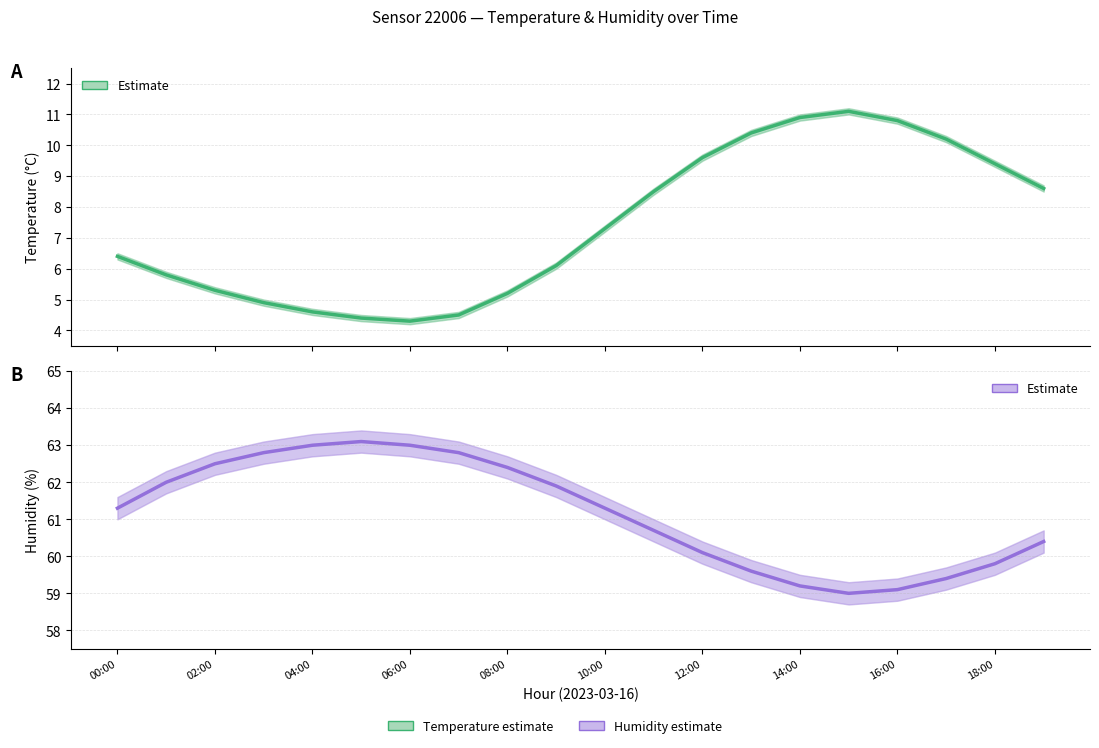

What is the greatest value displayed?

63.1